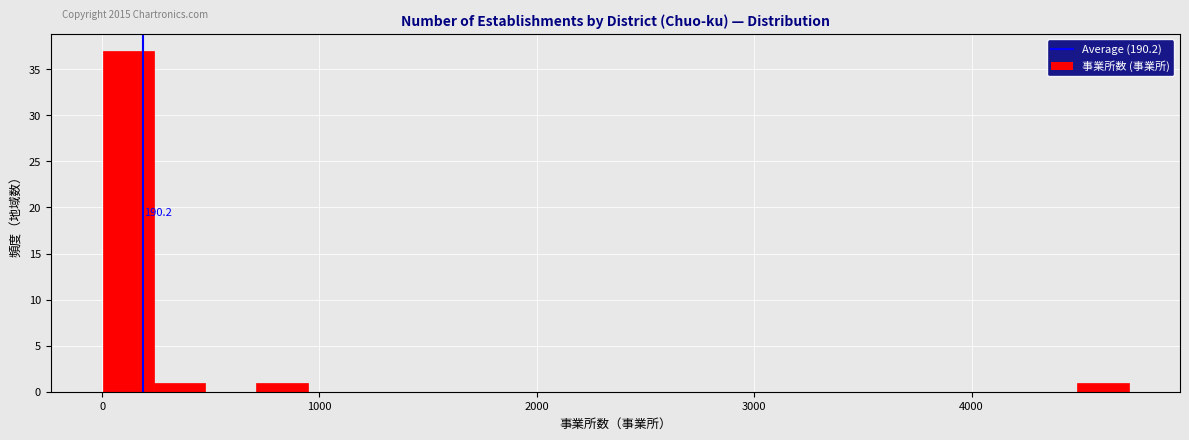

Around what value on the x-axis is the tallest bar? Give the approximate position of its centre, as read against the axis.

100